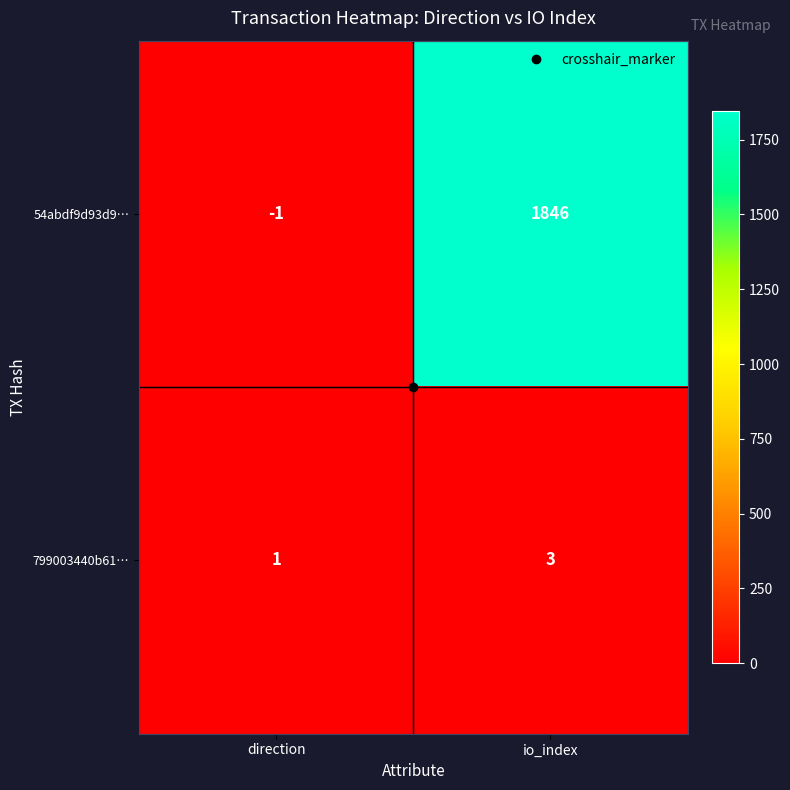

What is the difference between the highest and lowest values at direction?

2